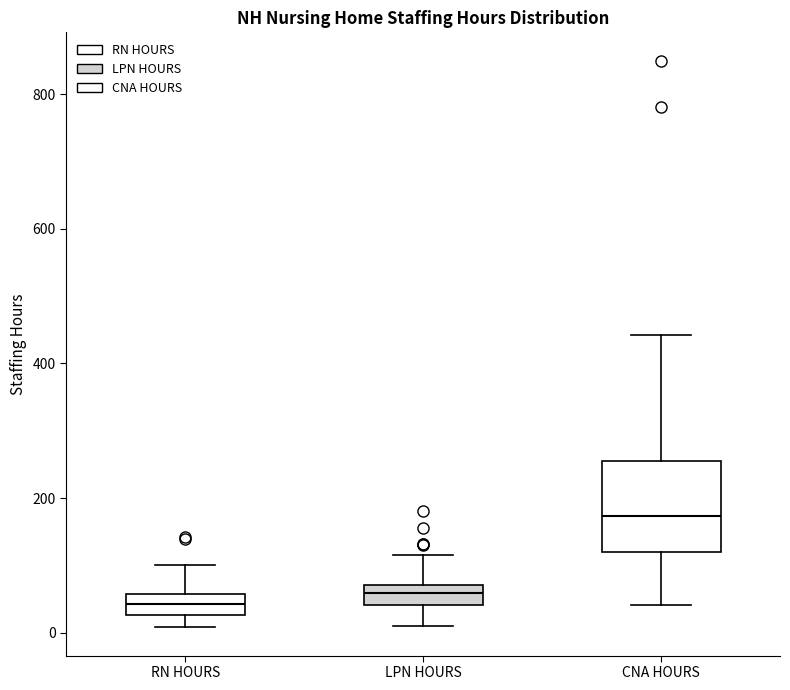

Reading left to right, transcribe this box plot: for each box, give where its median line is, the range the box spans, and where its two whiskers end, as read against the y-axis. The values are not printed on the chart, so give them approximately, as read against the axis.

RN HOURS: median 40, box 20 to 60, whiskers 0 to 100
LPN HOURS: median 60, box 40 to 80, whiskers 0 to 120
CNA HOURS: median 180, box 120 to 260, whiskers 40 to 440